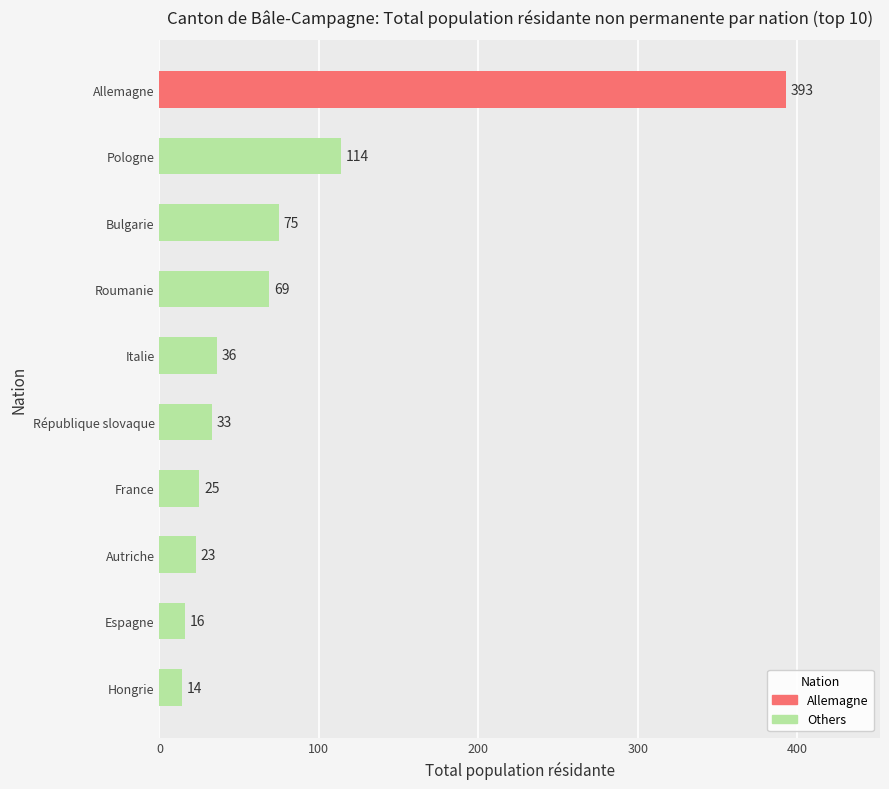

List the labels in order of value, largest first.

Allemagne, Pologne, Bulgarie, Roumanie, Italie, République slovaque, France, Autriche, Espagne, Hongrie